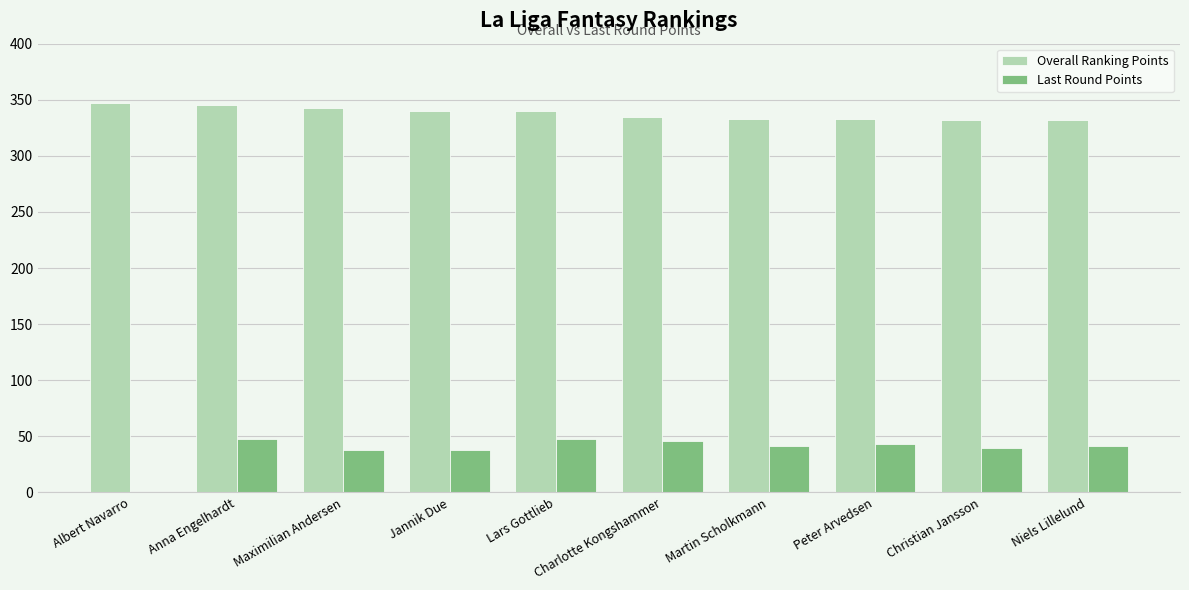

What is the greatest value displayed?

347